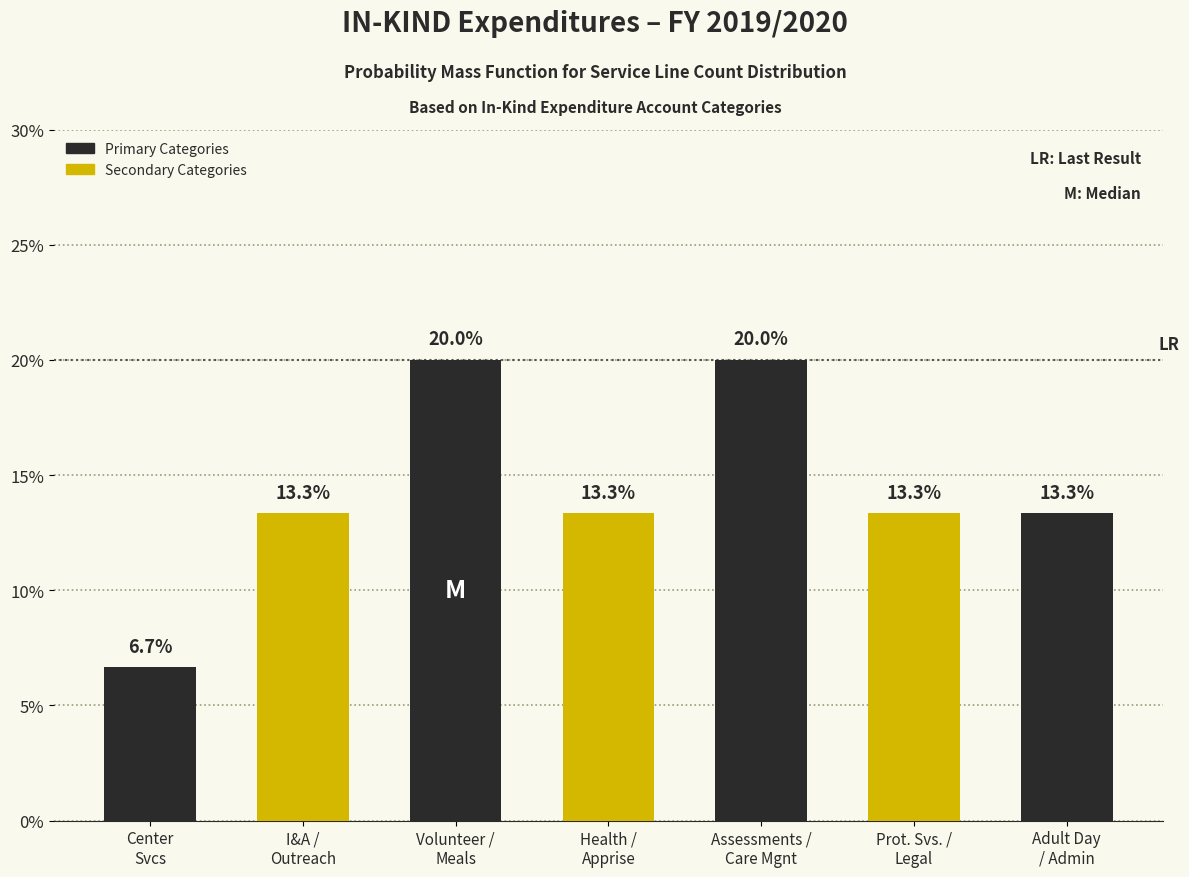

Reading left to right, what are all the values shown in this chart?

6.7	13.3	20.0	13.3	20.0	13.3	13.3